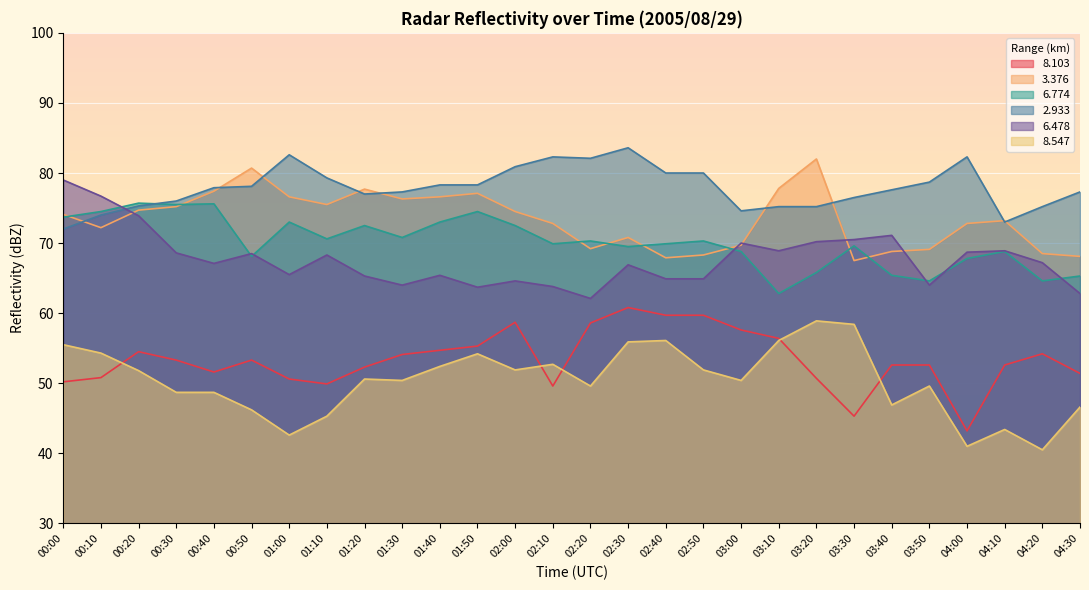

True or false:   2.933 and   6.478 intersect in this chart.

True